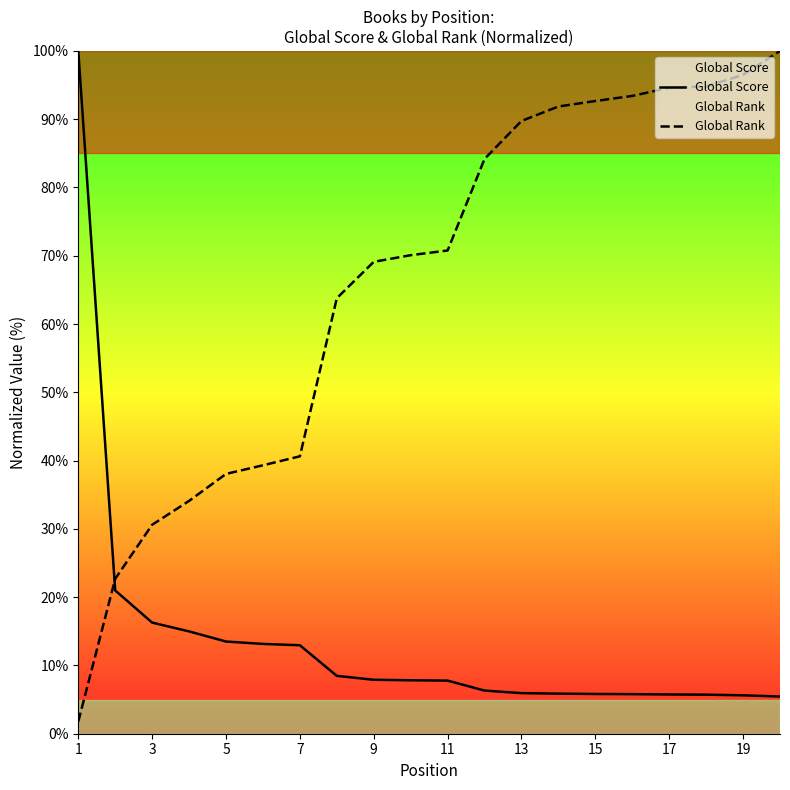

True or false: Global Rank and Global Score intersect in this chart.

True